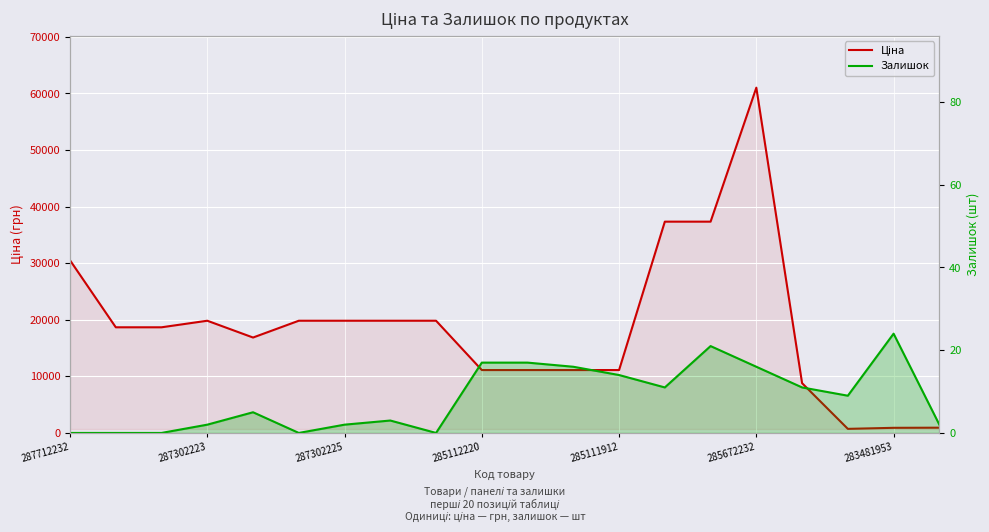

How many interior local valleys does the Ціна series have?

2